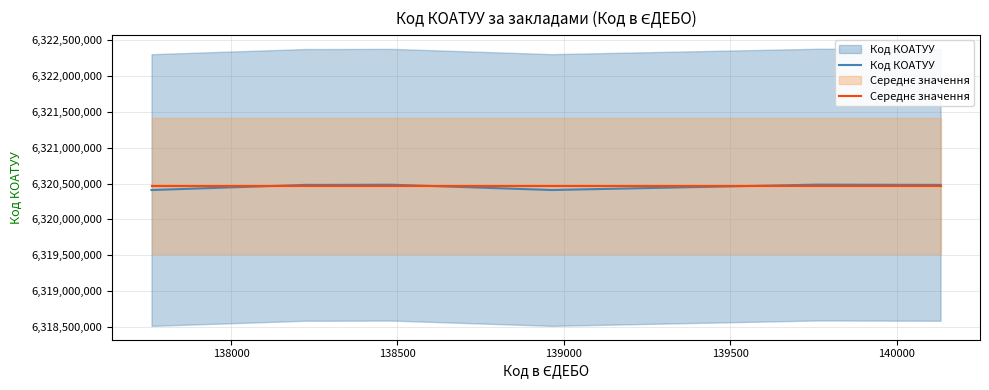

What is the average value of the Код КОАТУУ series?

6320460409